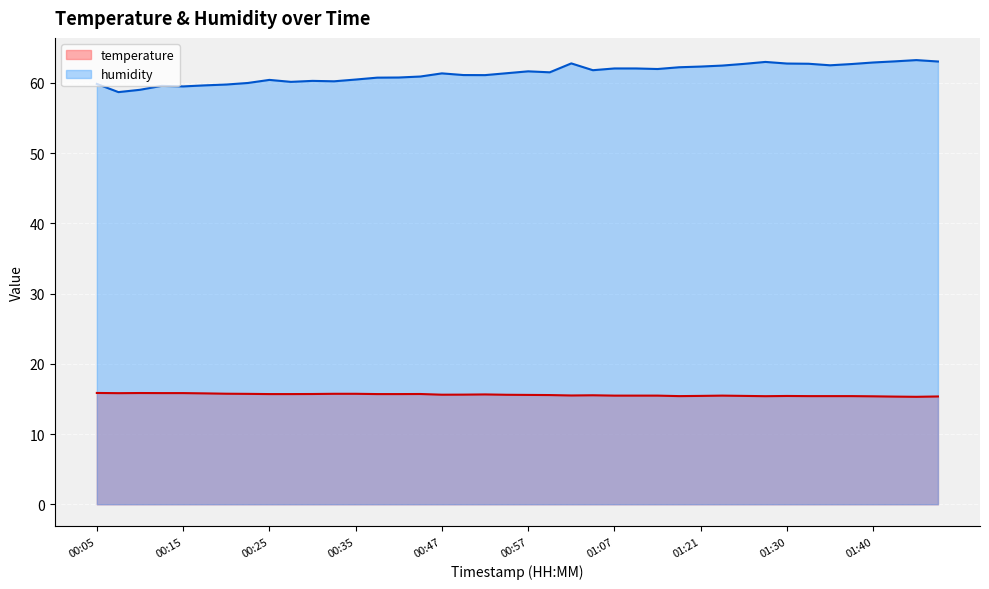

Rank the series at 01:28 from highest to lowest value.

humidity, temperature